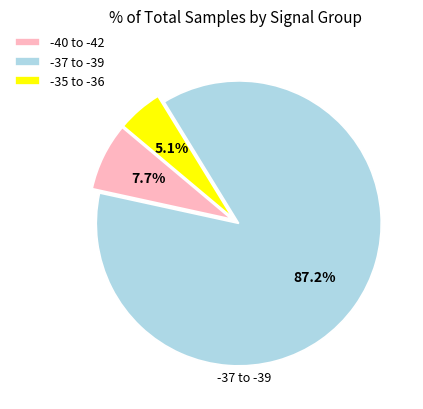

How many segments does this pie chart have?

3